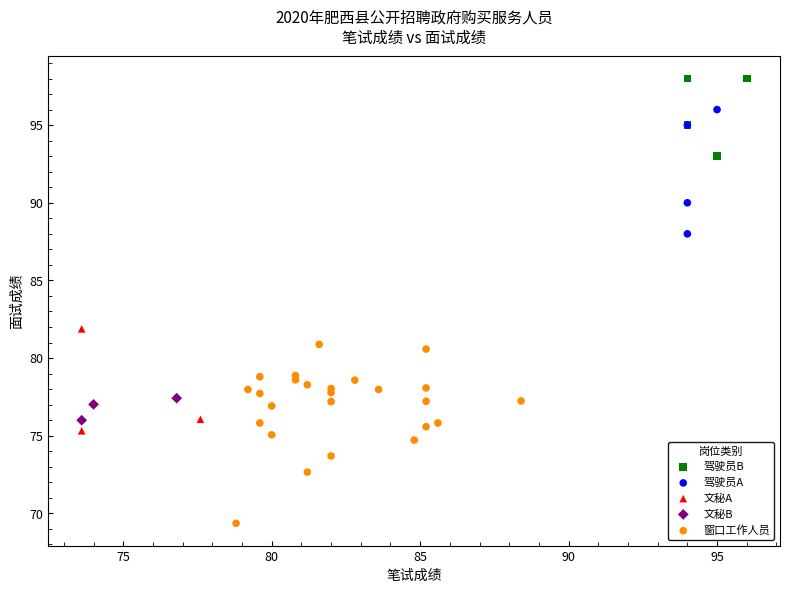

Which series has the widest spread of Y values?

窗口工作人员